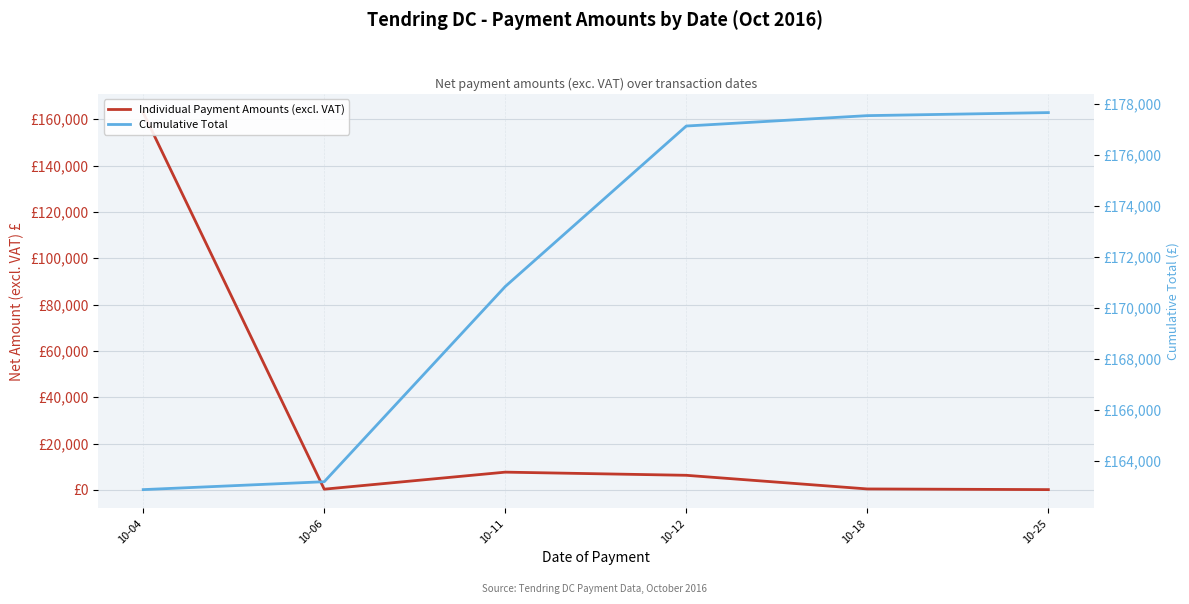

The value of Individual Payment Amounts (excl. VAT) at 10-18 is 256.7. True or false?

False